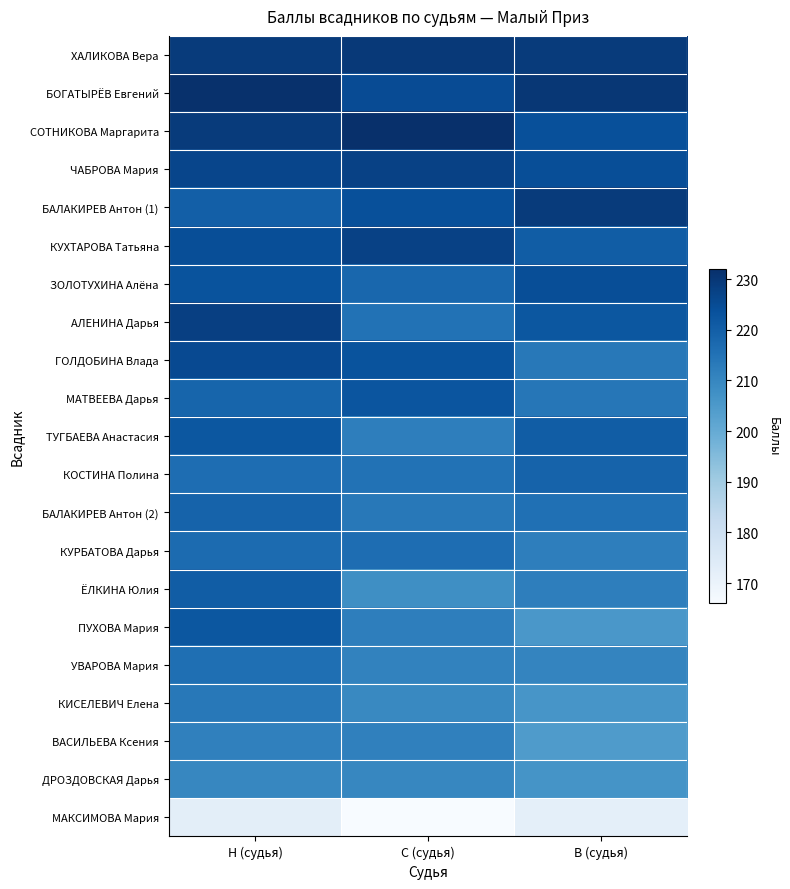

At which category does the chart reach its peak across all series?

С (судья)